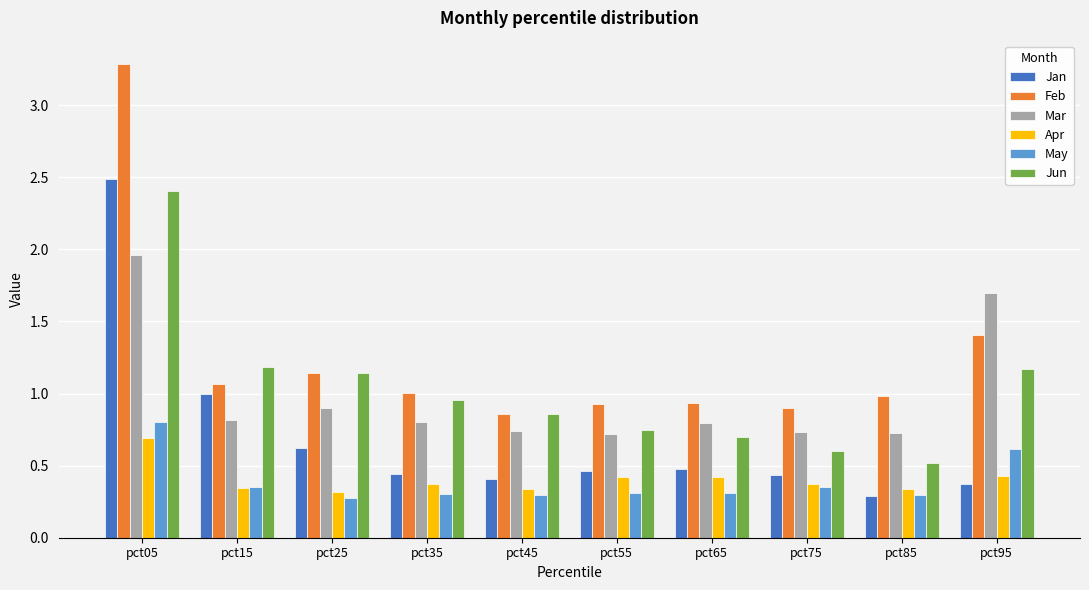

List the series in order of their peak value, lowest first.

Apr, May, Mar, Jun, Jan, Feb